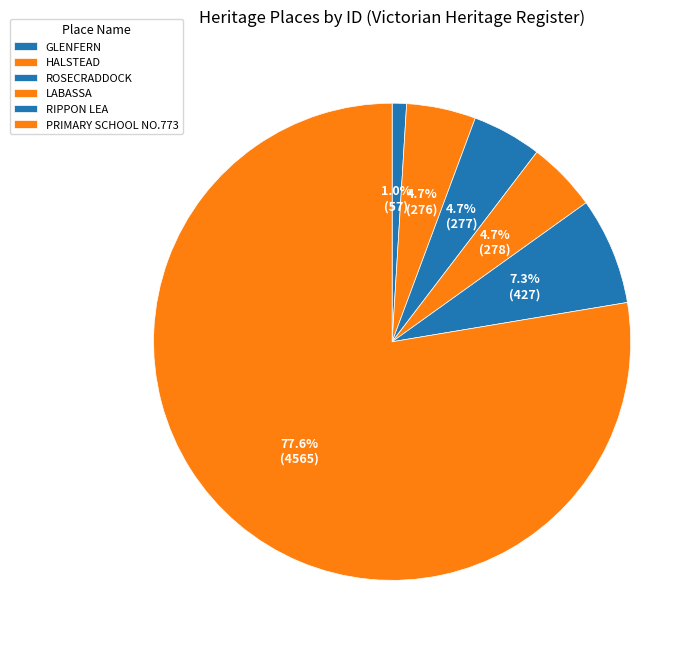

To the nearest percent, what percentage of the pie is GLENFERN?

1%